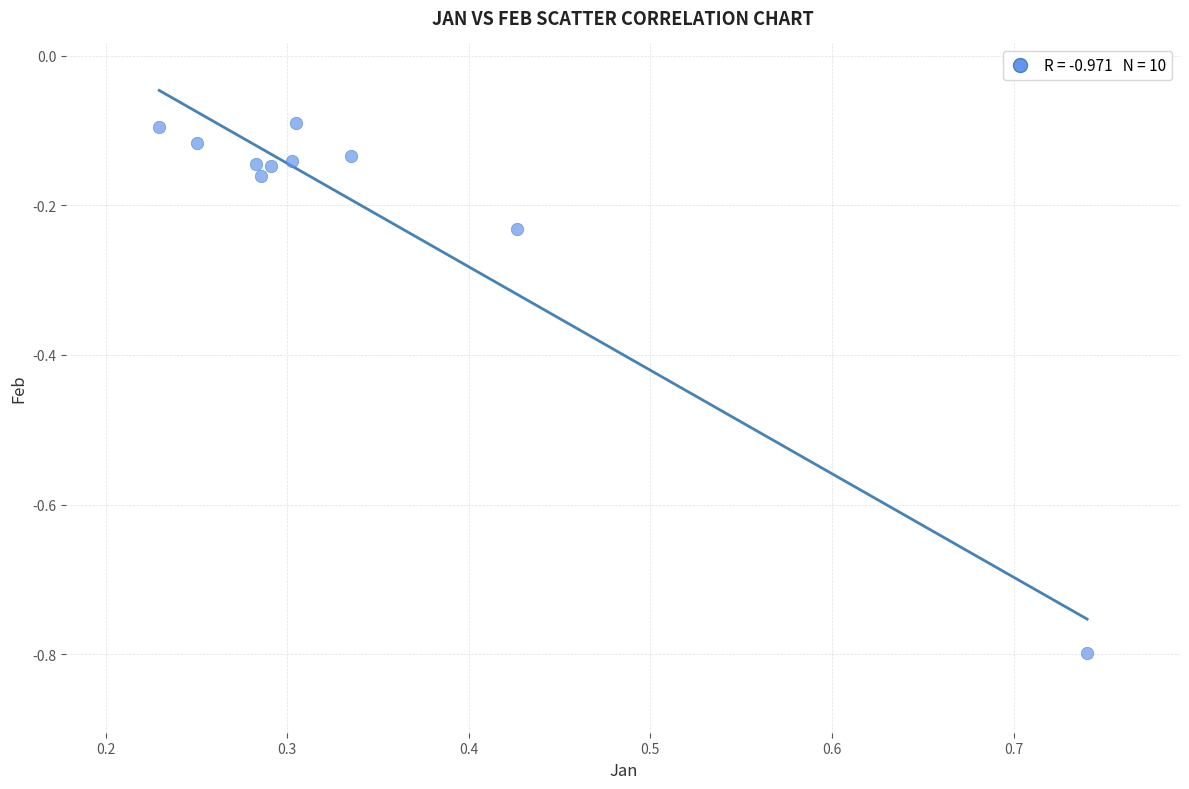

What is the average X value?

0.3